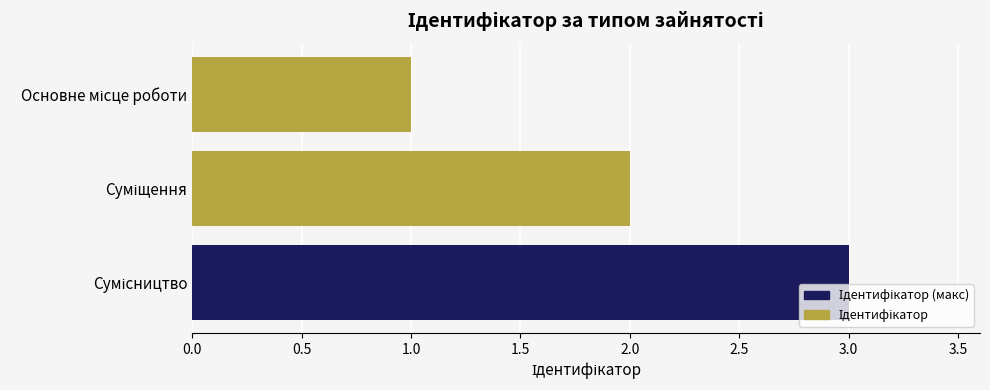

What is the greatest value displayed?

3